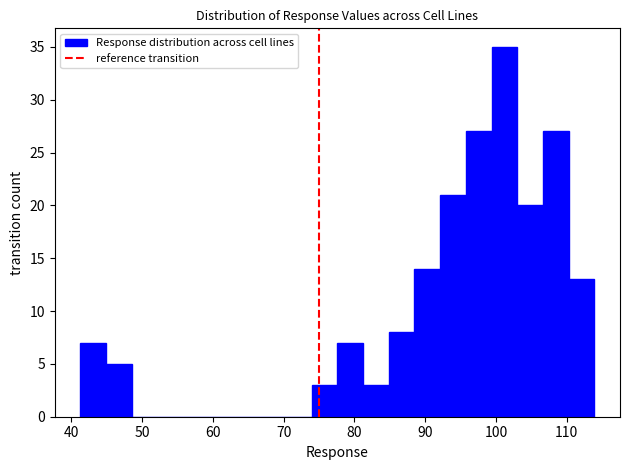

Around what value on the x-axis is the tallest bar? Give the approximate position of its centre, as read against the axis.

101